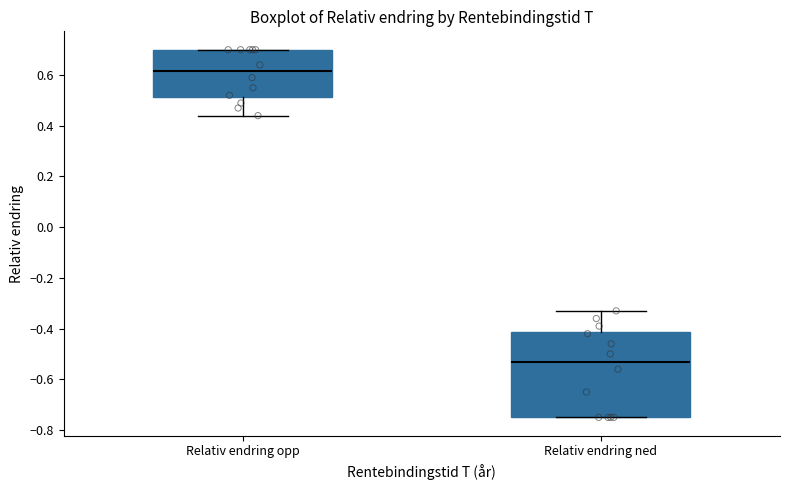

Comparing the boxes themselves (not the whiskers), which one is the tallest?

Relativ endring ned